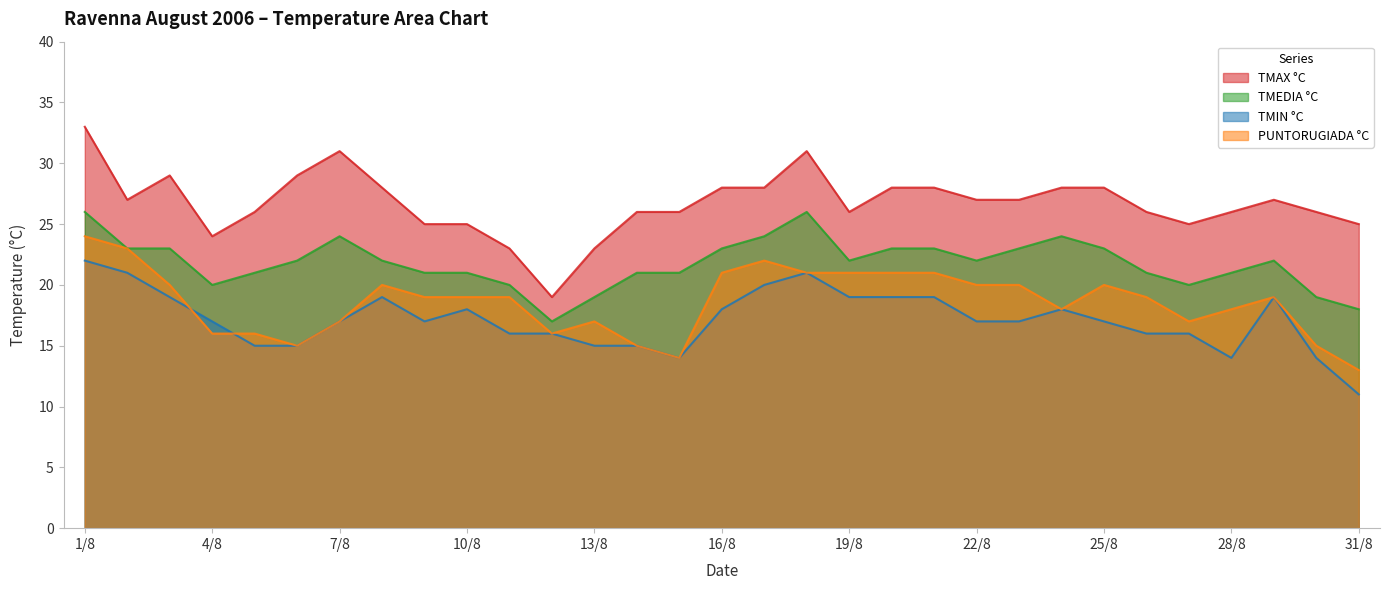

Which has a higher value, 20/8 or 28/8?

20/8